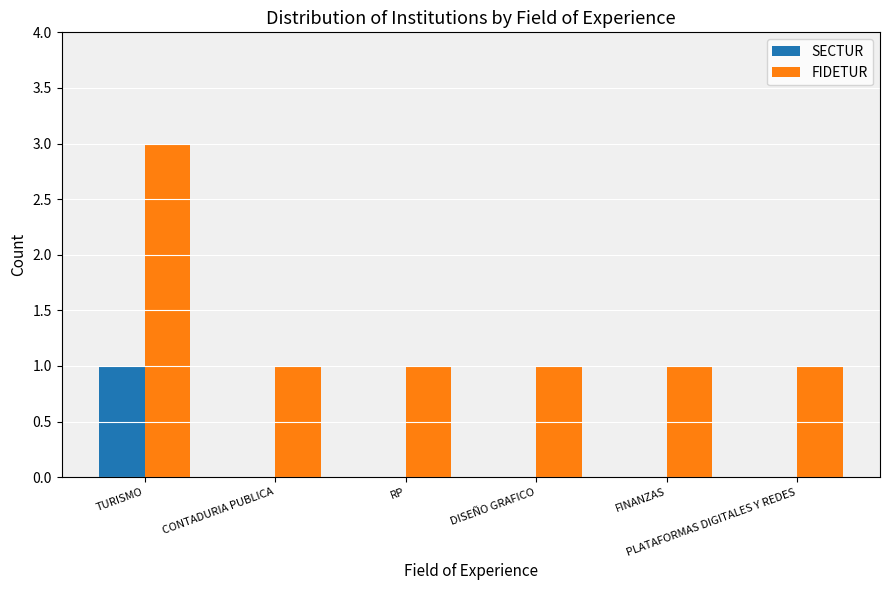

What is the sum of all FIDETUR values?

8